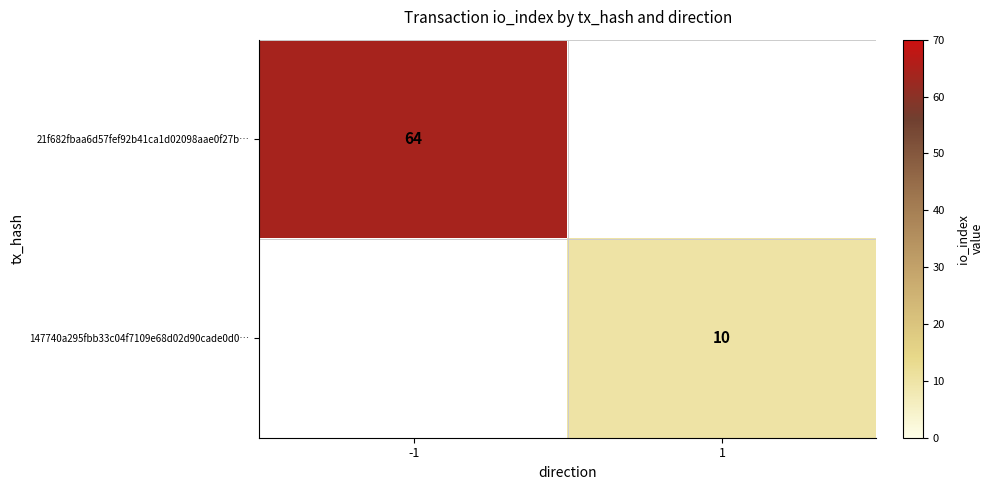

True or false: 21f682fbaa6d57fef92b41ca1d02098aae0f27b… has a value of 64 at -1.

True